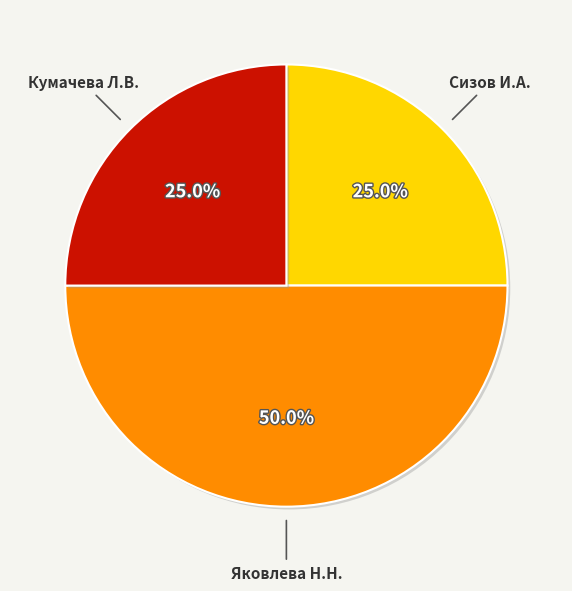

How many slices are in this pie chart?

3